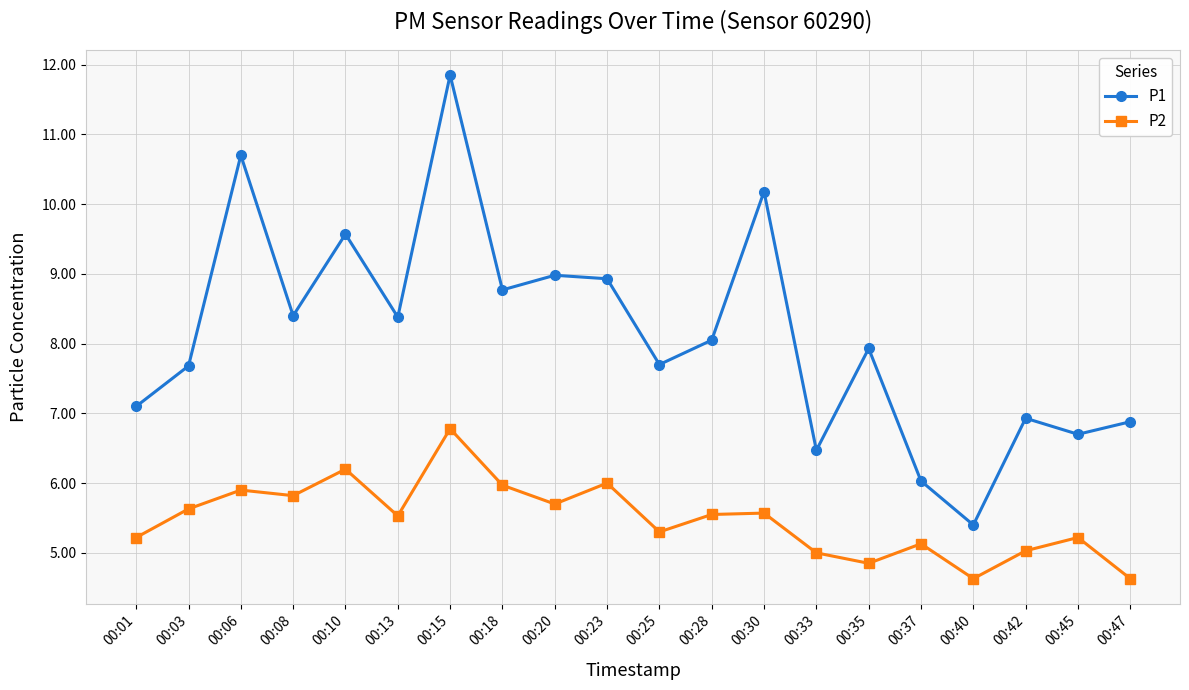

How many data points does each series have?

20